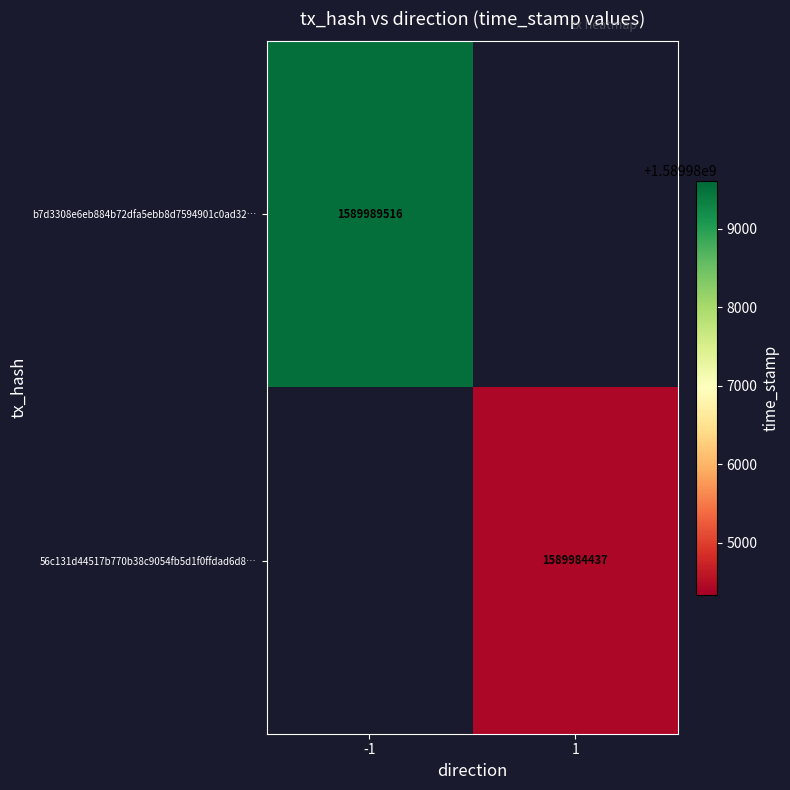

The b7d3308e6eb884b72dfa5ebb8d7594901c0ad32… series shows 515687758 at -1. True or false?

False